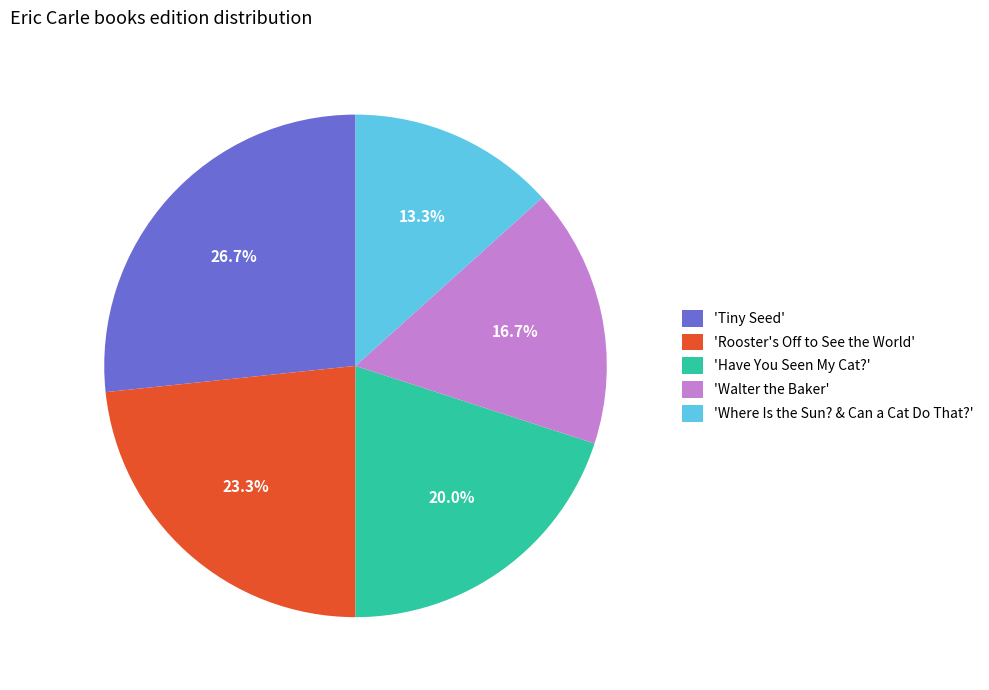

Which category has the smallest portion of the pie?

'Where Is the Sun? & Can a Cat Do That?'